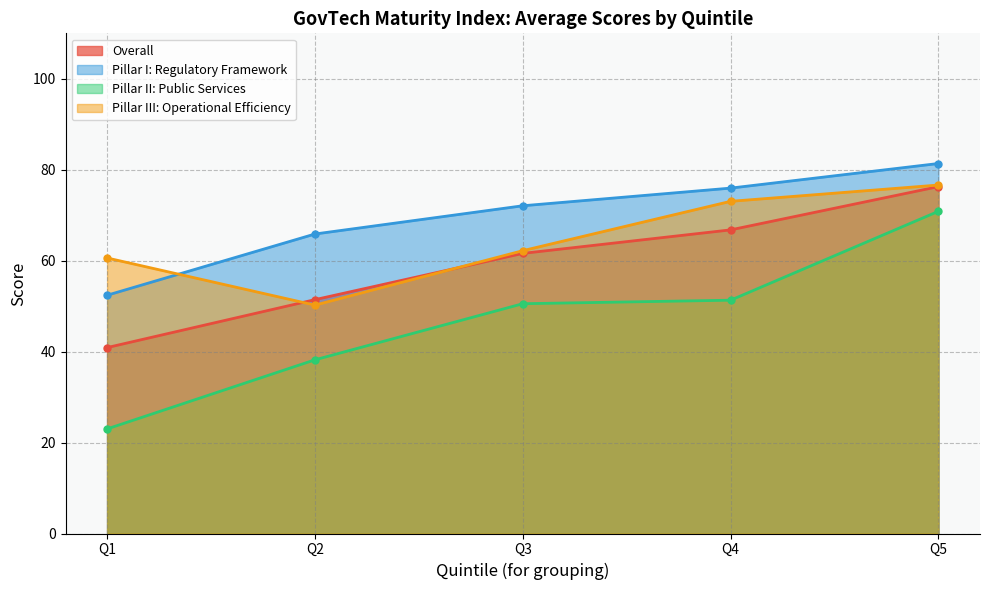

At which category is the sum across all series the highest?

5